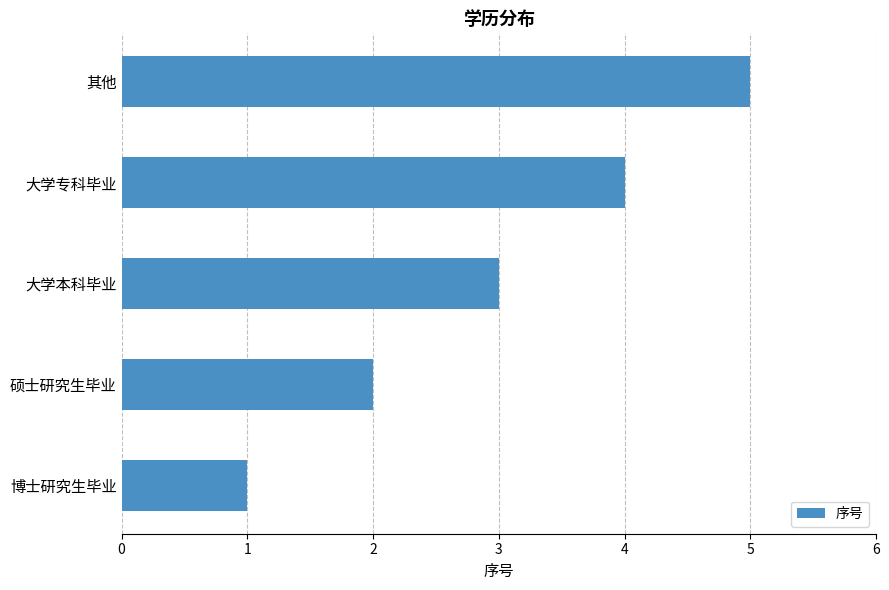

At which label is the value closest to 3?

大学本科毕业